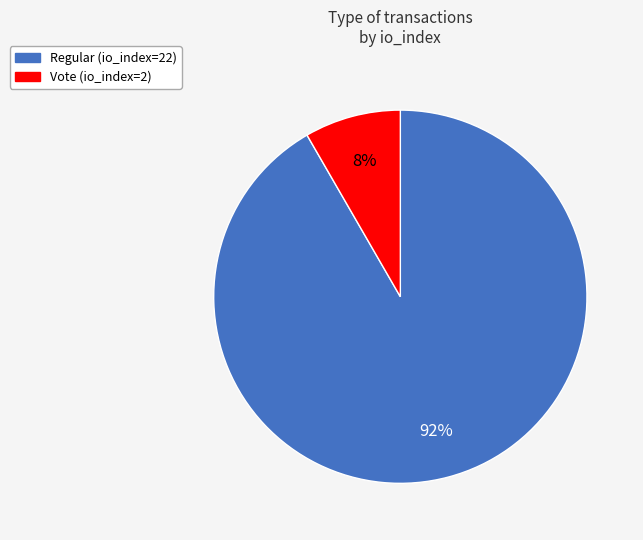

How many segments does this pie chart have?

2